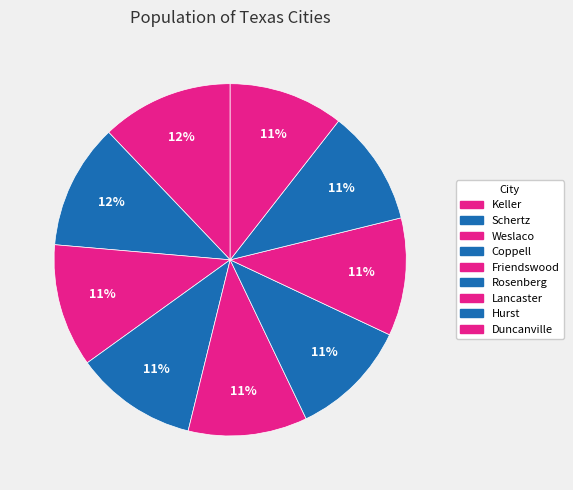

To the nearest percent, what portion does Lancaster represent?

11%